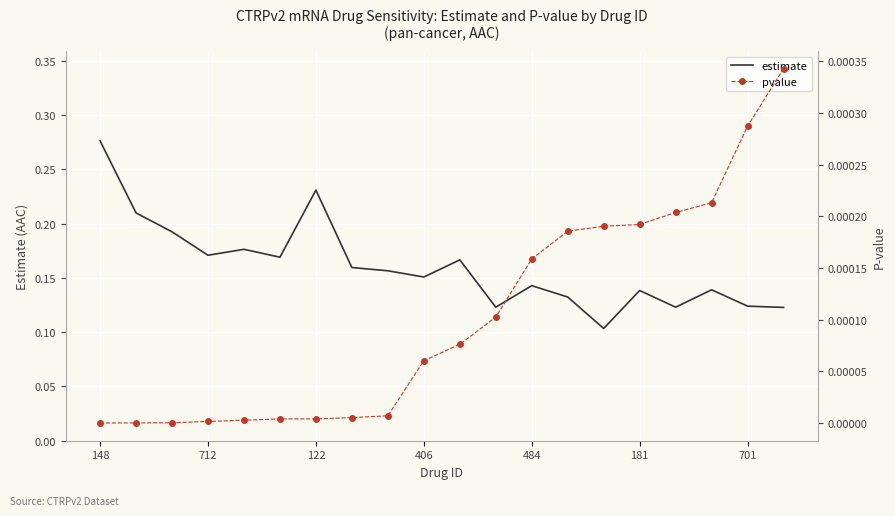

The value of estimate at 14 is 0.1. True or false?

True